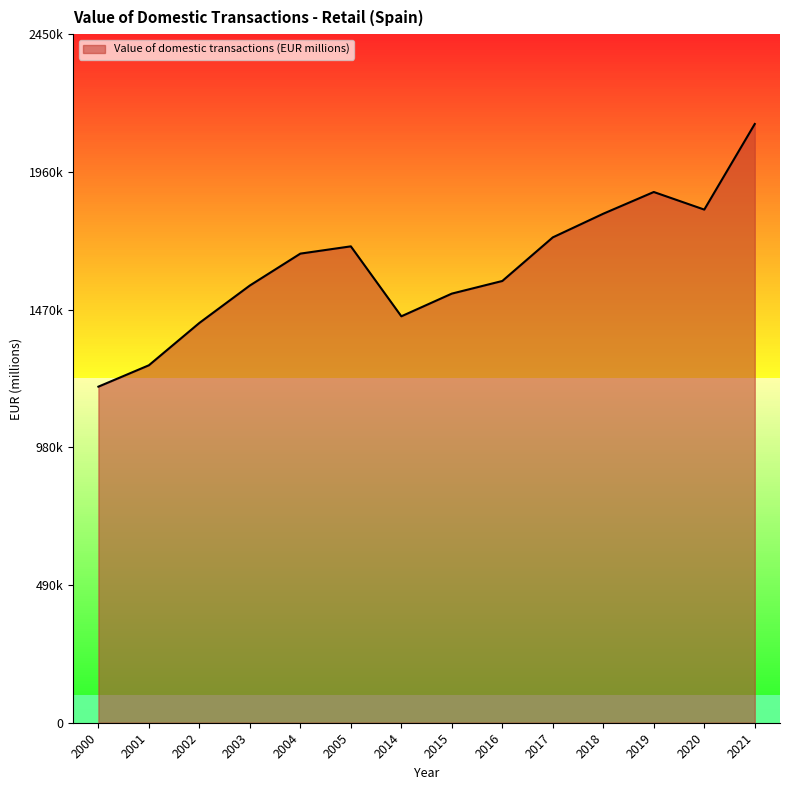

True or false: the data shows 970506.5 at 2014.

False